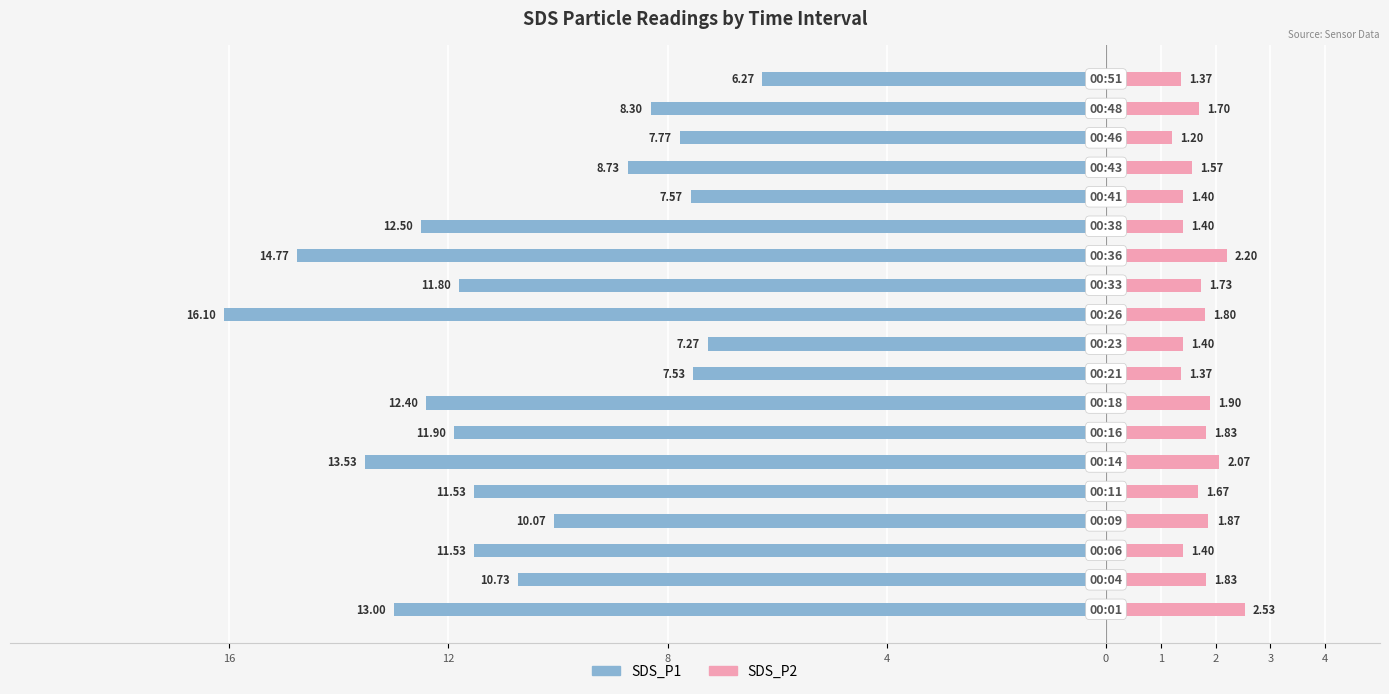

How many bars are there in total?

38